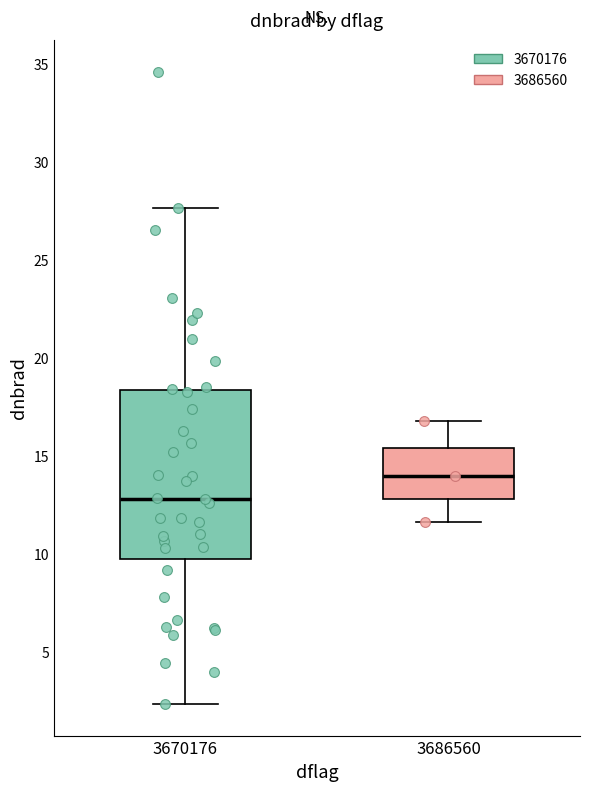

Where does the lower whisker of the box at x = 3686560 end on the y-axis? The values are not printed on the chart, so give them approximately, as read against the axis.

11.5